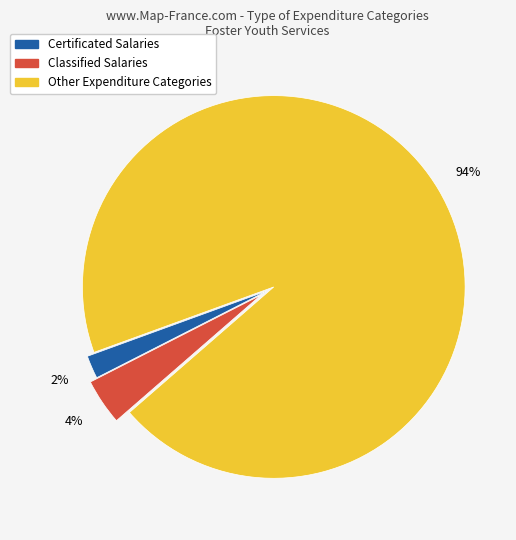

To the nearest percent, what is the difference between the largest and smallest slice percentages?

92%